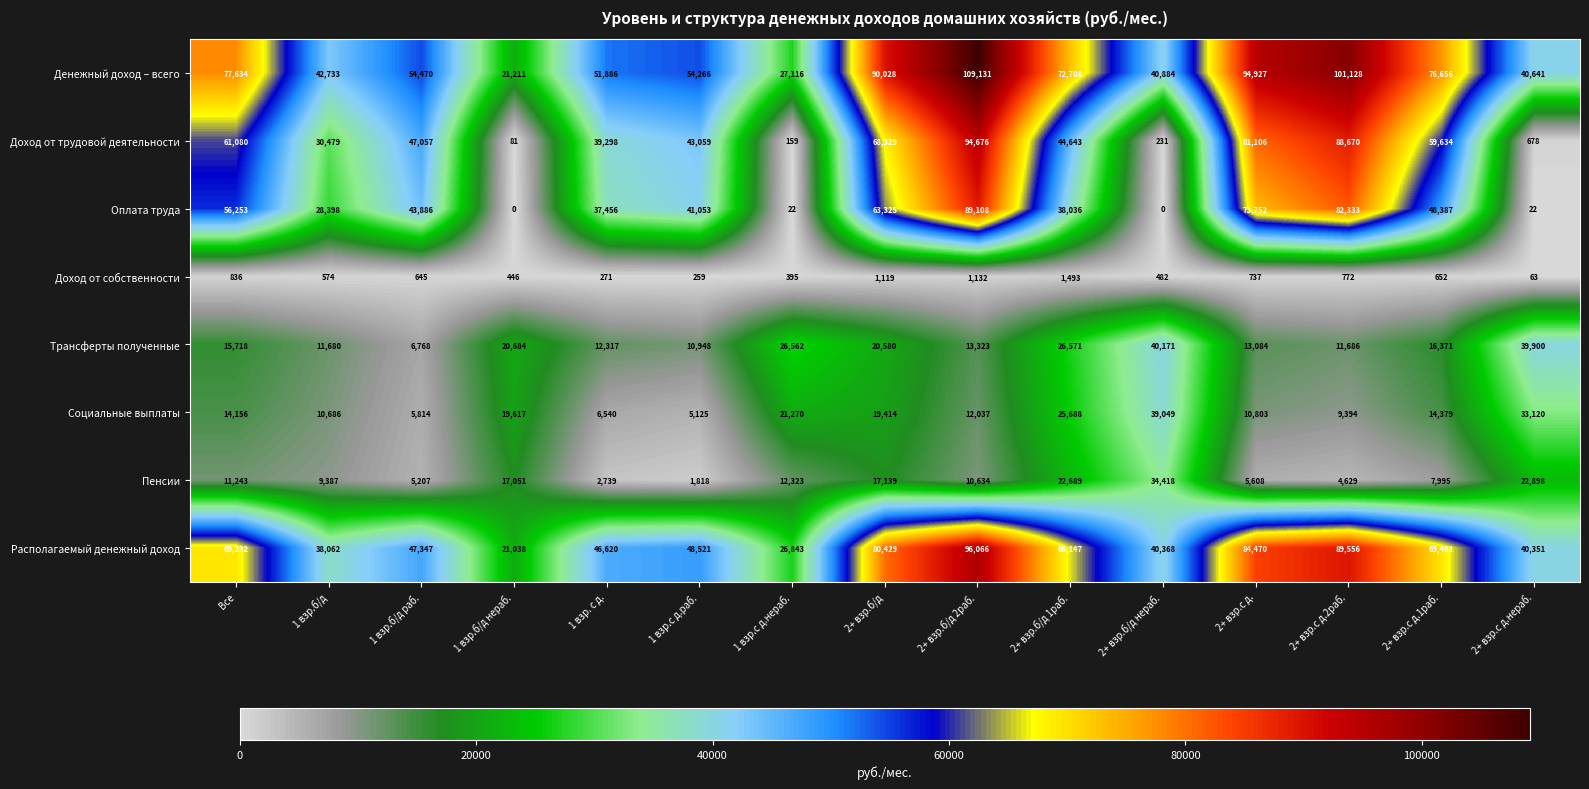

What is the difference between the highest and lowest values at 1 взр. с д.?

51615